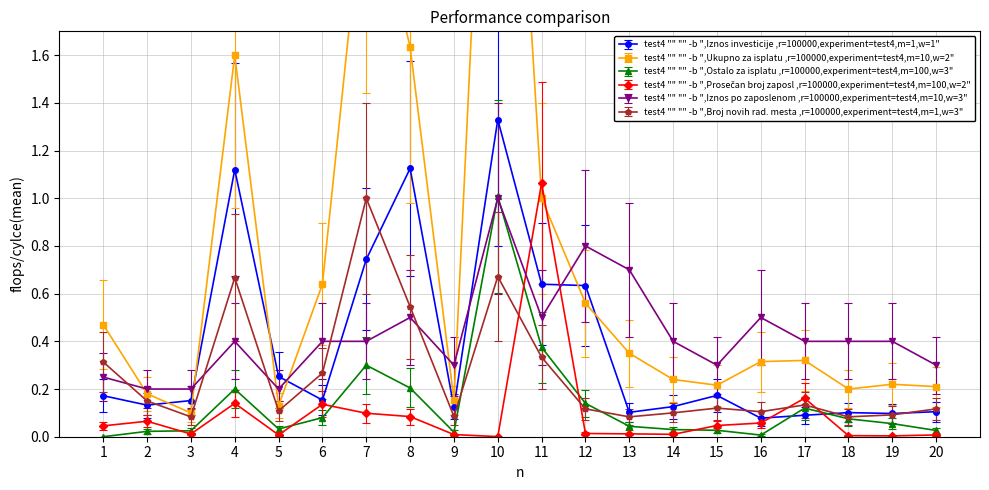

Which has a higher value, 5 or 9?

5